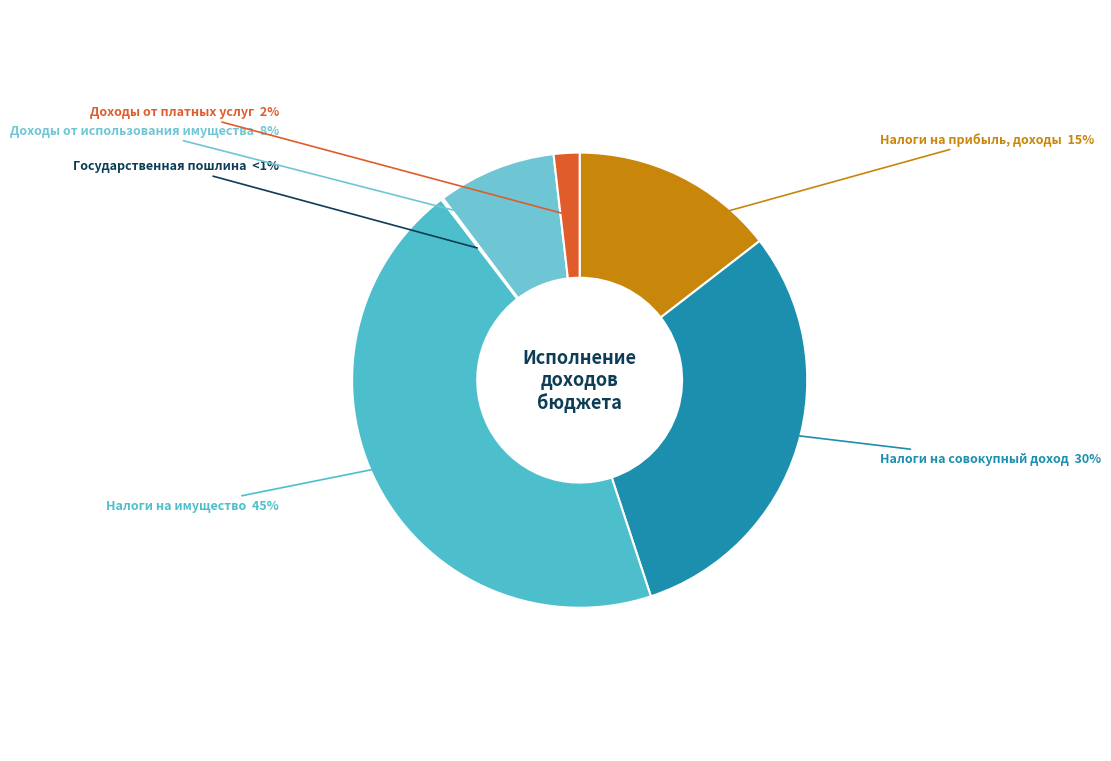

What percentage do НАЛОГИ НА ИМУЩЕСТВО and ДОХОДЫ ОТ ИСПОЛЬЗОВАНИЯ ИМУЩЕСТВА together represent?

53.1%